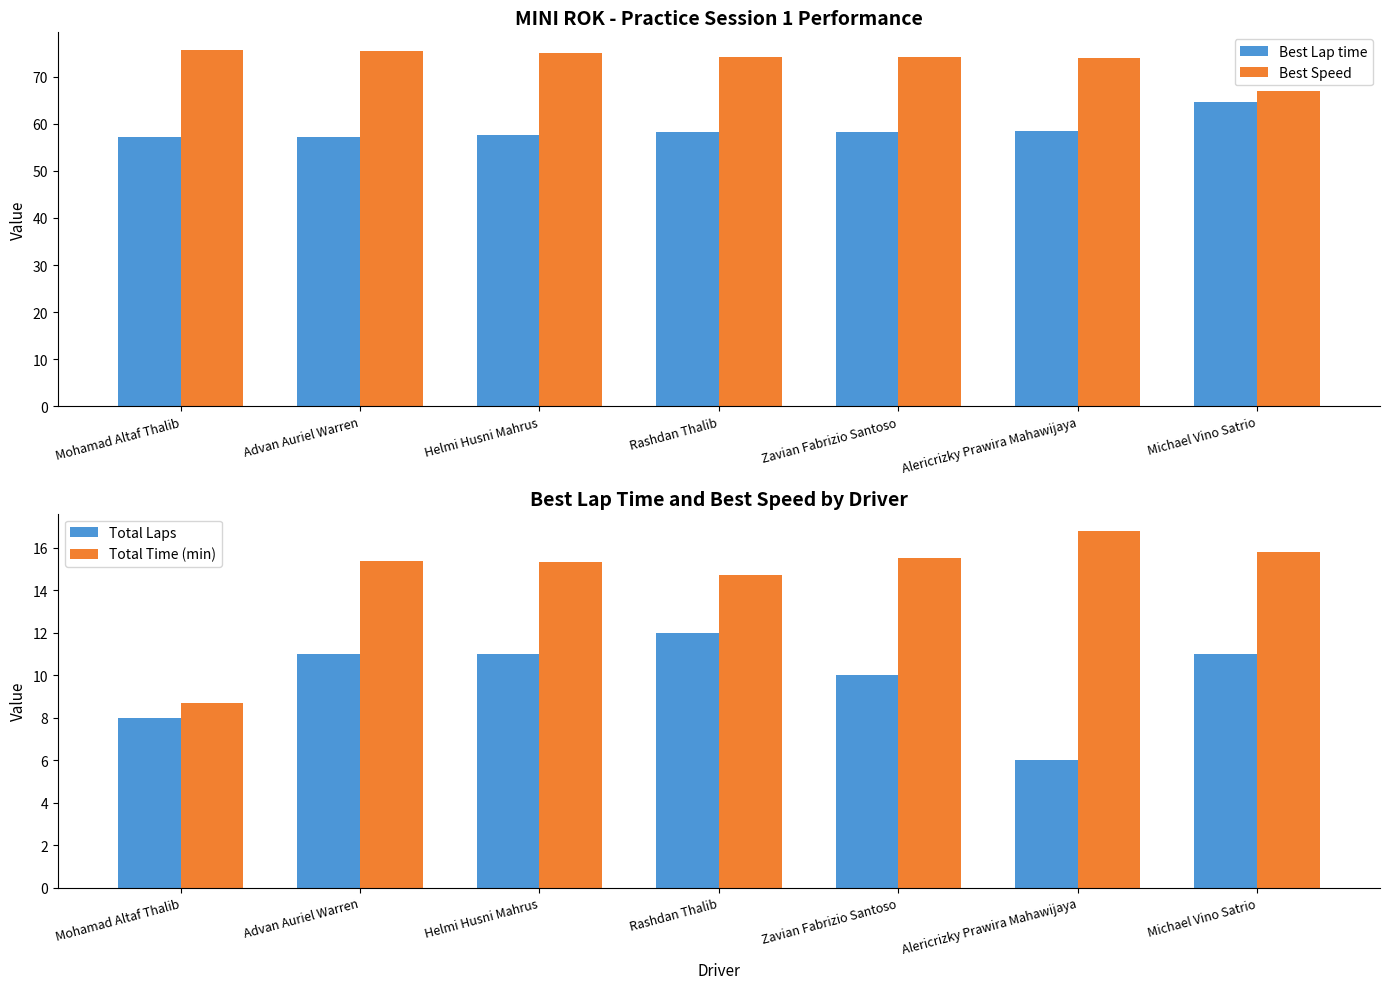

Which series changed the most between Rashdan Thalib and Zavian Fabrizio Santoso?

Total Laps